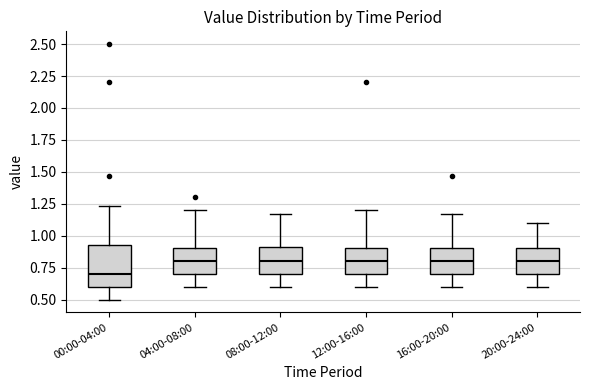

Reading left to right, transcribe this box plot: for each box, give where its median line is, the range the box spans, and where its two whiskers end, as read against the y-axis. The values are not printed on the chart, so give them approximately, as read against the axis.

00:00-04:00: median 0.70, box 0.60 to 0.95, whiskers 0.50 to 1.25
04:00-08:00: median 0.80, box 0.70 to 0.90, whiskers 0.60 to 1.20
08:00-12:00: median 0.80, box 0.70 to 0.90, whiskers 0.60 to 1.15
12:00-16:00: median 0.80, box 0.70 to 0.90, whiskers 0.60 to 1.20
16:00-20:00: median 0.80, box 0.70 to 0.90, whiskers 0.60 to 1.15
20:00-24:00: median 0.80, box 0.70 to 0.90, whiskers 0.60 to 1.10